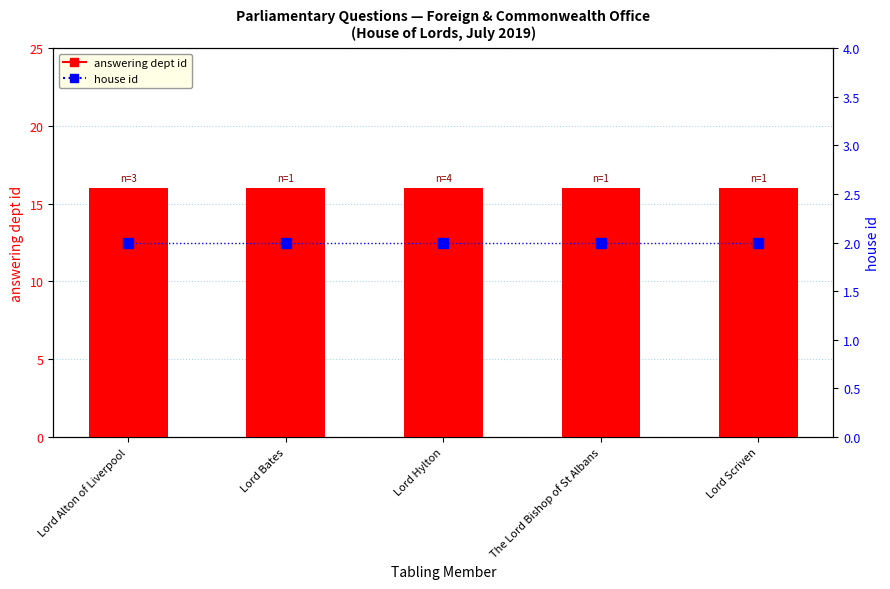

Rank the series at The Lord Bishop of St Albans from highest to lowest value.

answering dept id, house id